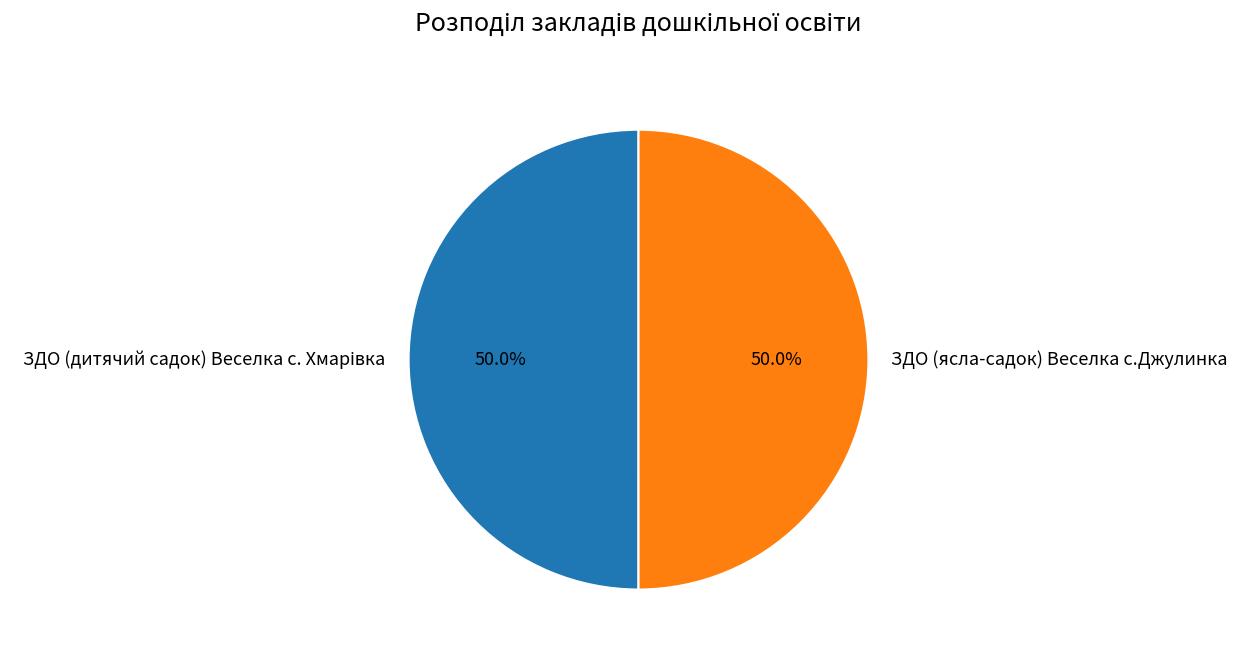

What percentage is NOT represented by ЗДО (ясла-садок) Веселка с.Джулинка?

50.0%